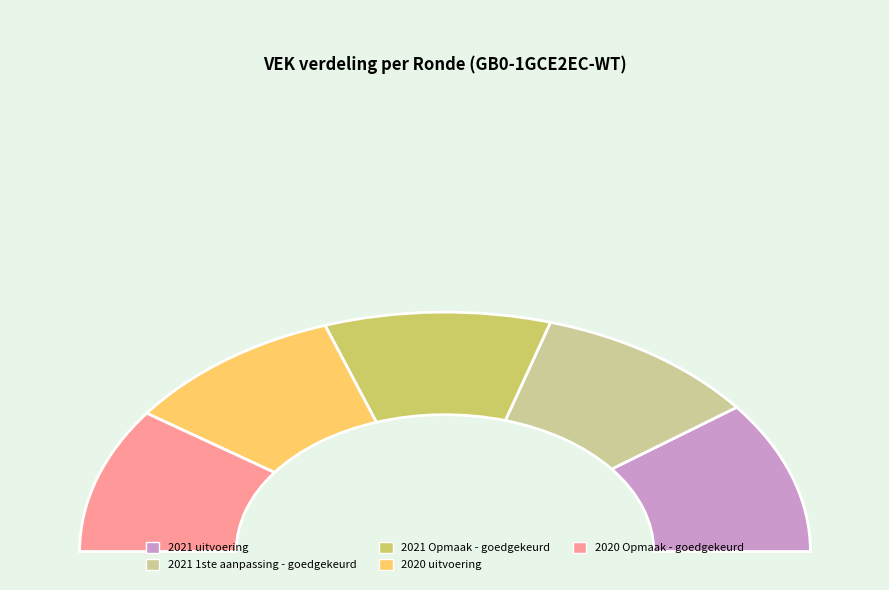

True or false: 2020 uitvoering accounts for 20% of the total.

True